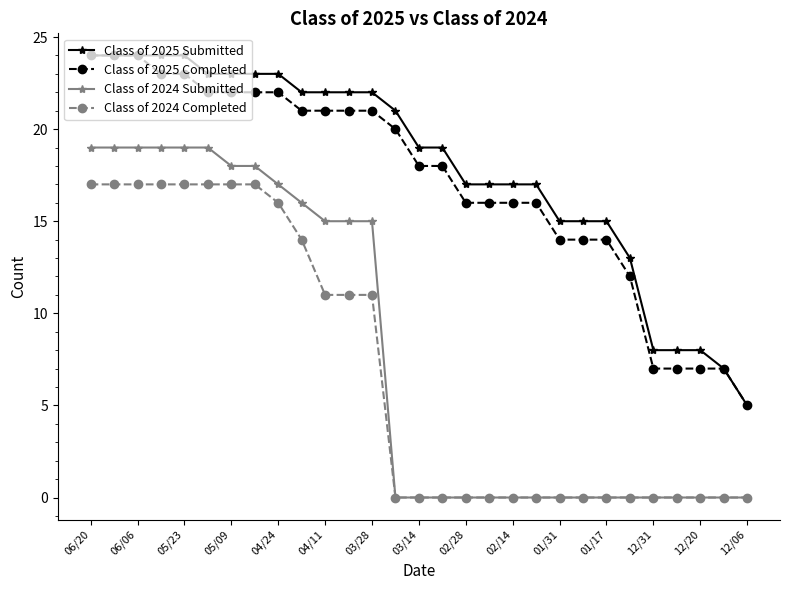

What is the value of the Class of 2024 Completed point at the 6th from the left?

17